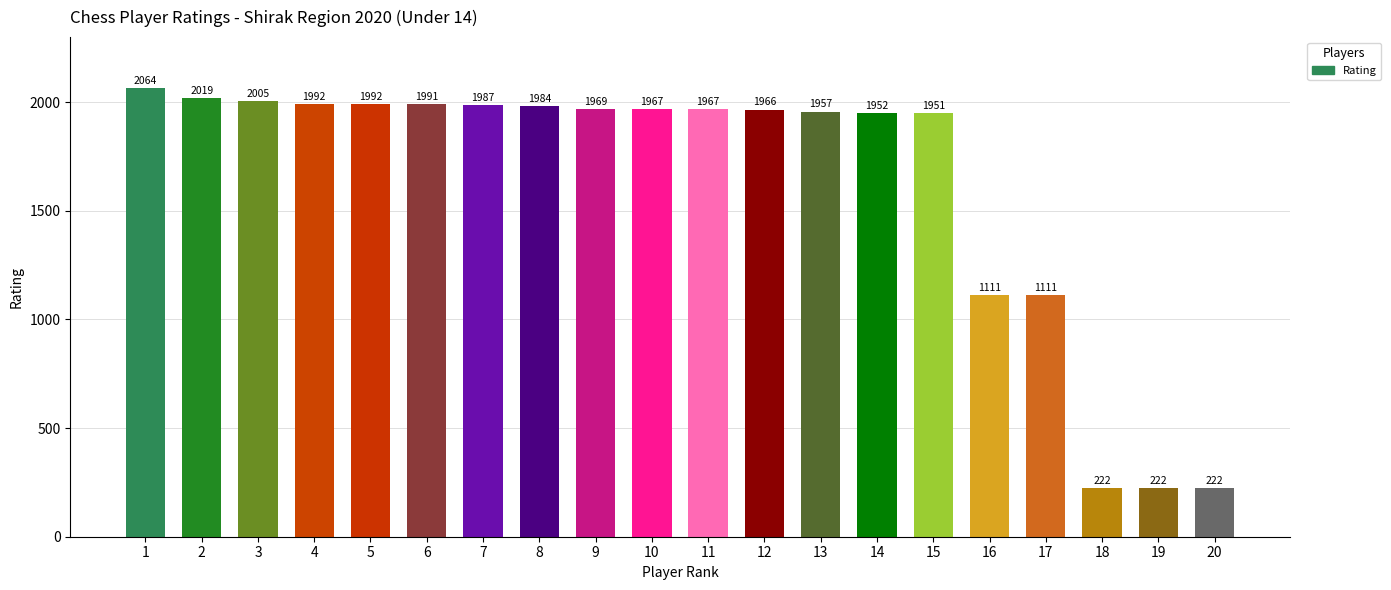

What is the approximate value at 6, to the nearest 10?

1990